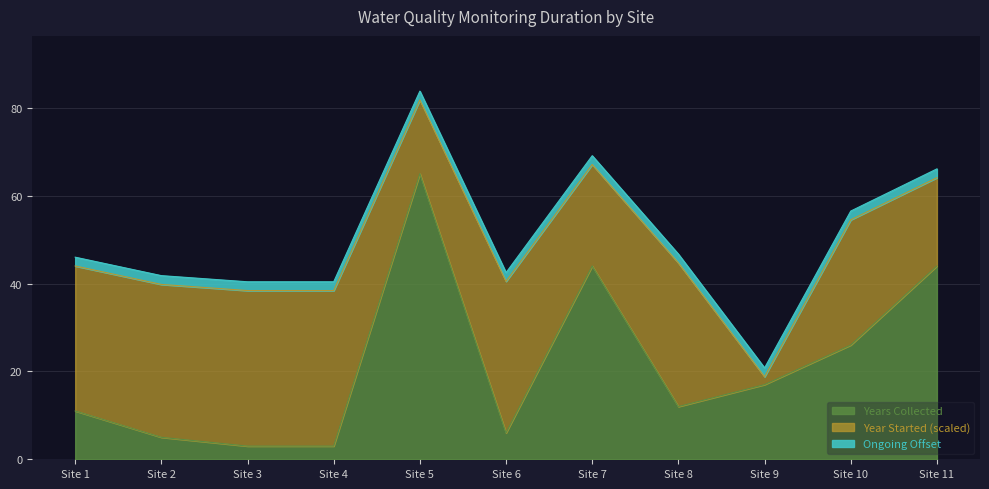

What is the change in value from Site 4 to Site 11?

+41